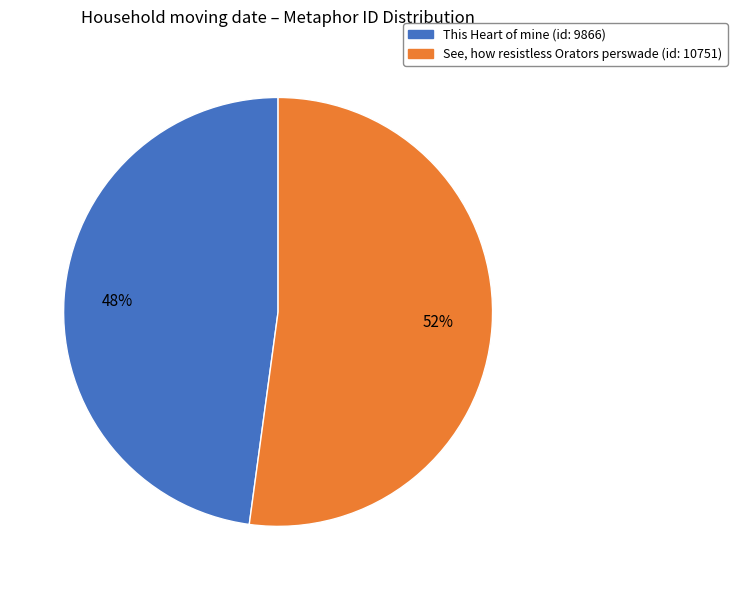

To the nearest percent, what is the average slice percentage?

50%